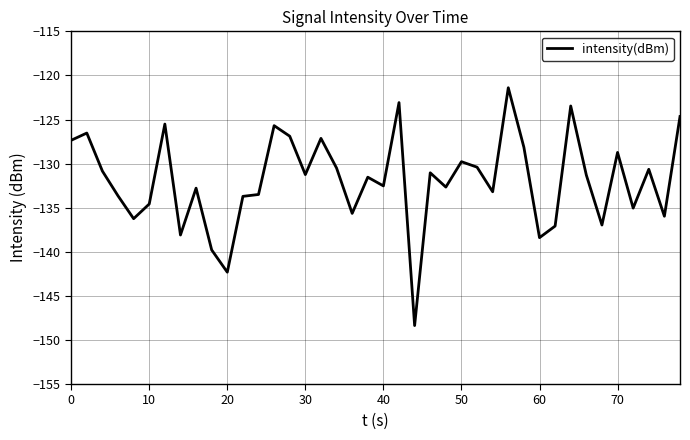

What is the greatest value displayed?

-121.4